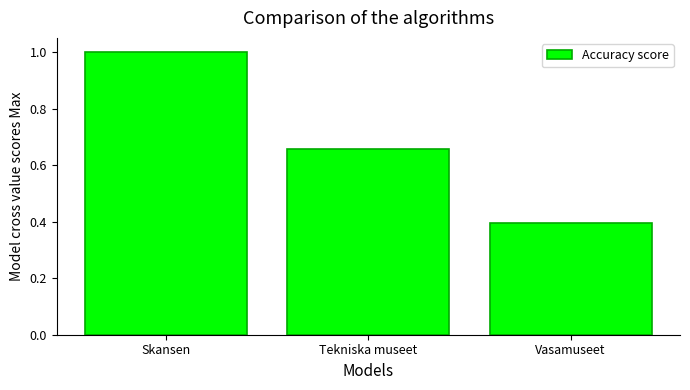

What is the maximum value shown in the chart?

1.0